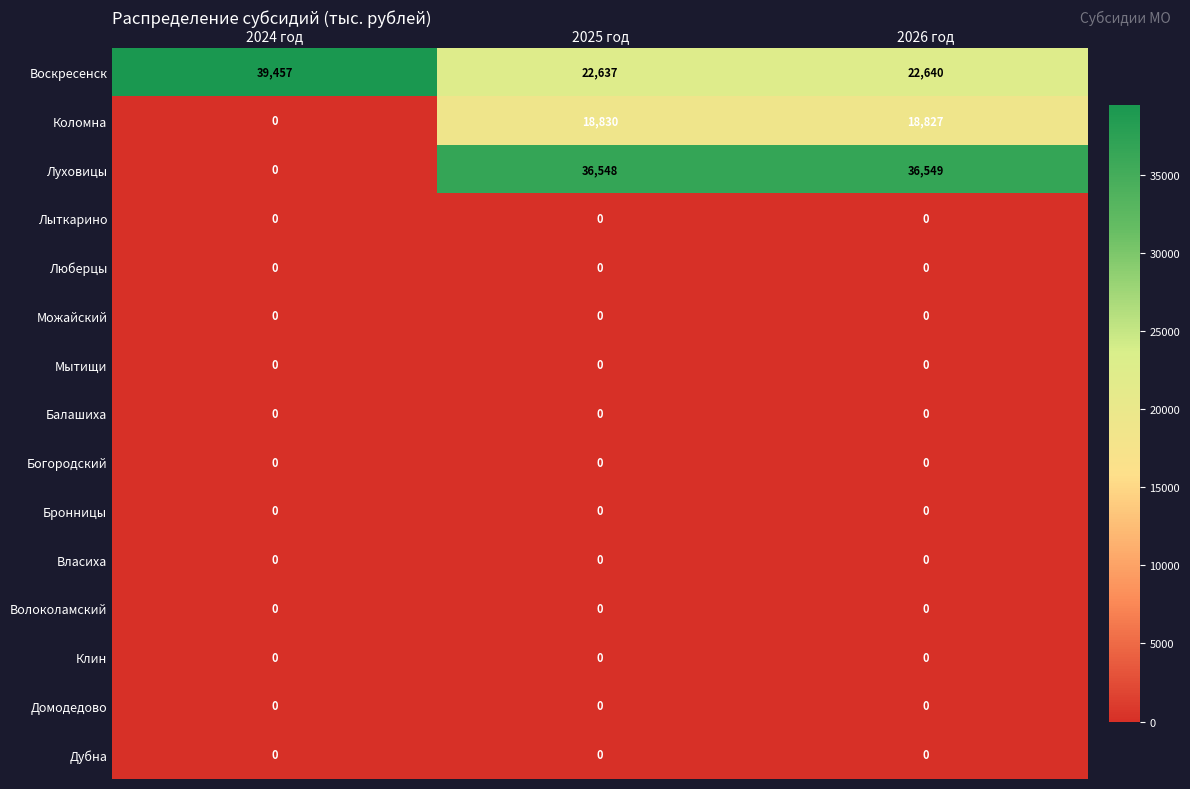

At which label is Коломна closest to 9415?

2026 год